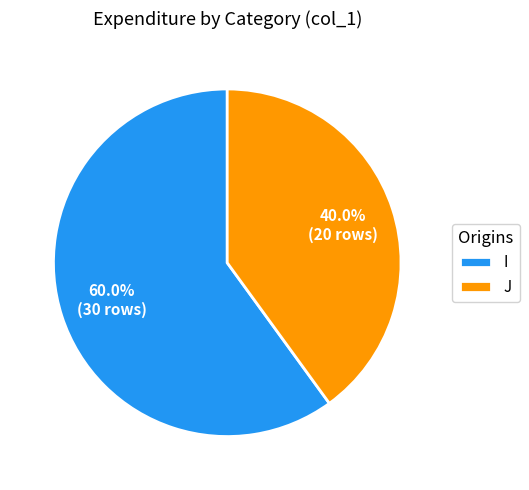

Which slice is the largest?

I